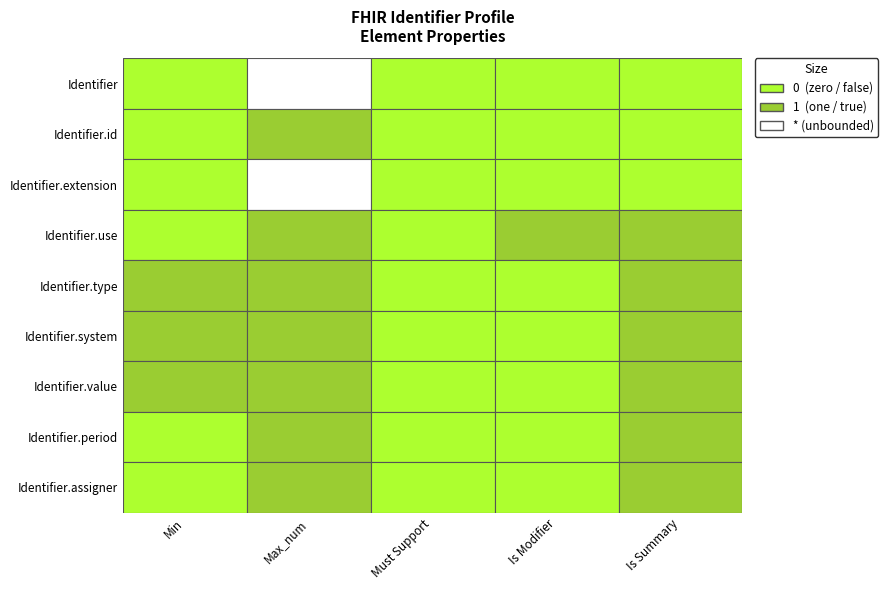

Reading left to right, list all the values displayed in this chart.

Identifier: 0	-1	0	0	0
Identifier.id: 0	1	0	0	0
Identifier.extension: 0	-1	0	0	0
Identifier.use: 0	1	0	1	1
Identifier.type: 1	1	0	0	1
Identifier.system: 1	1	0	0	1
Identifier.value: 1	1	0	0	1
Identifier.period: 0	1	0	0	1
Identifier.assigner: 0	1	0	0	1